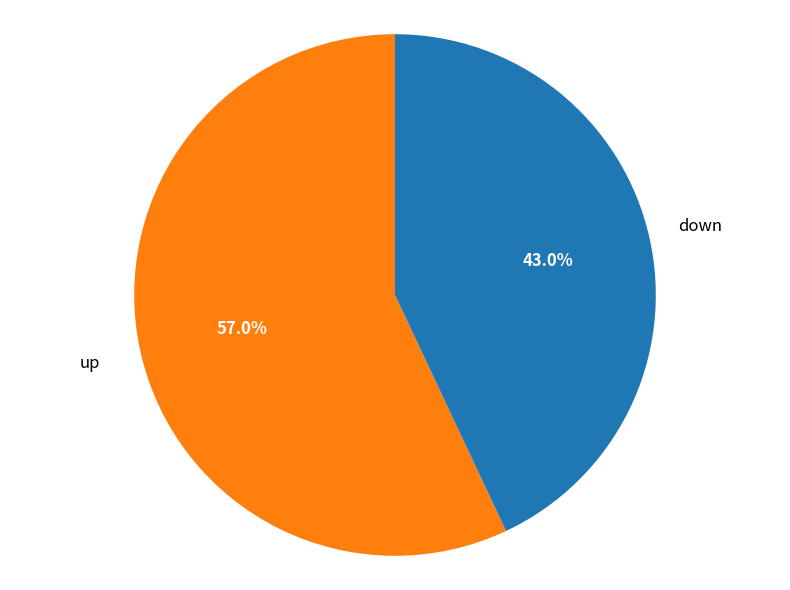

Is there a majority slice in this chart?

Yes